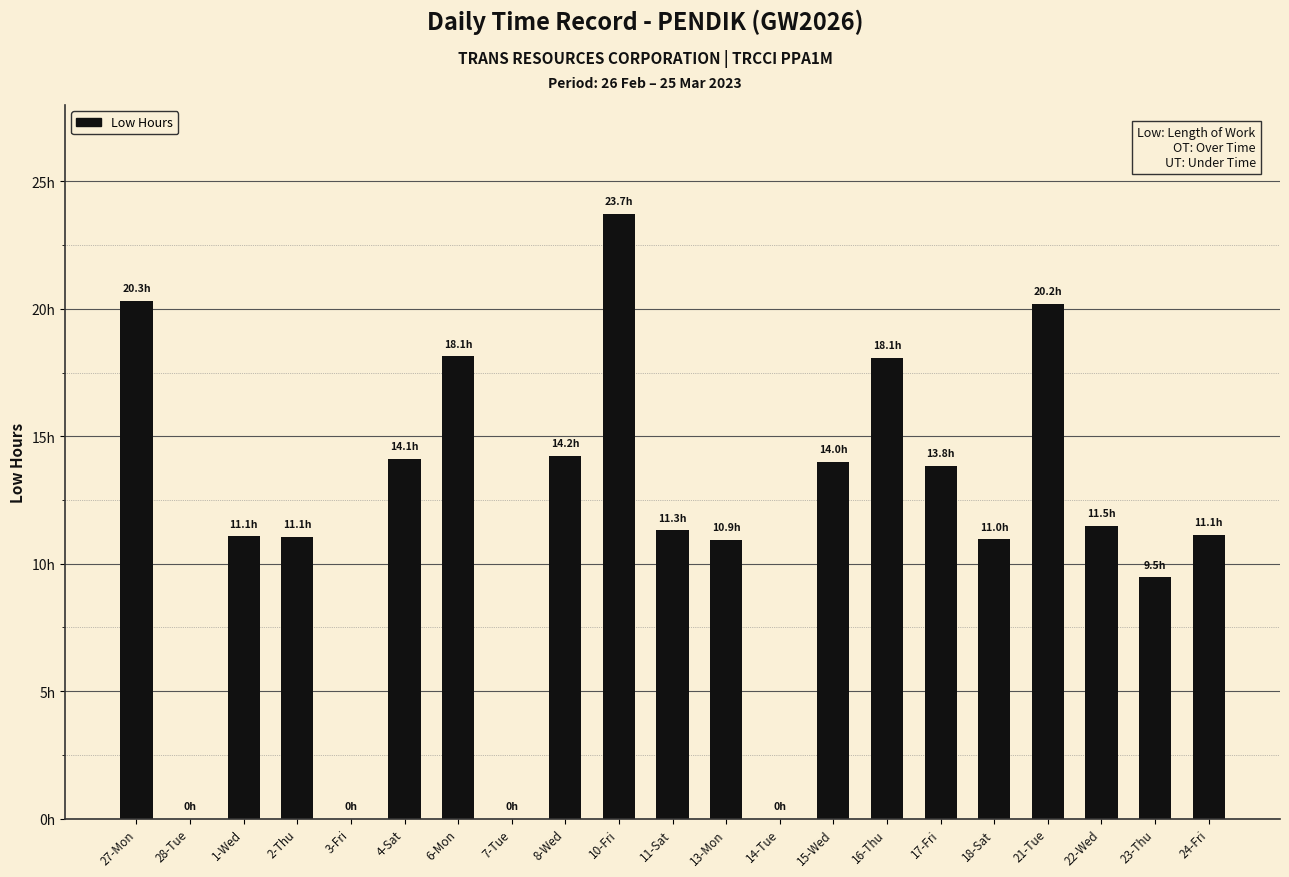

How many positive values are there?

17